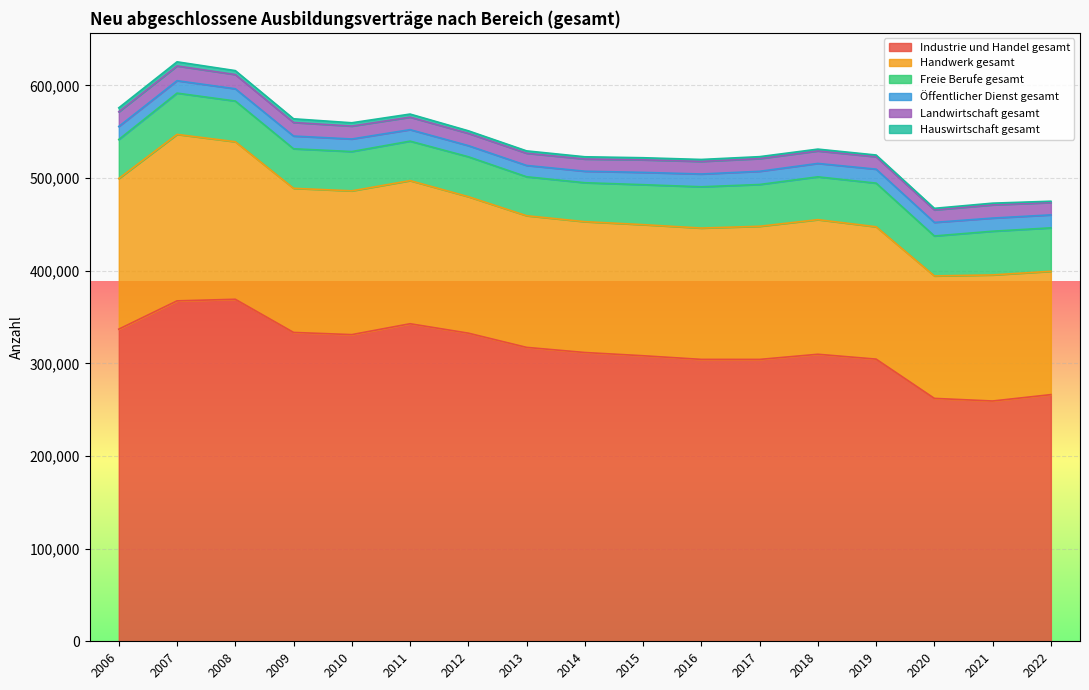

True or false: Freie Berufe gesamt and Hauswirtschaft gesamt intersect in this chart.

False